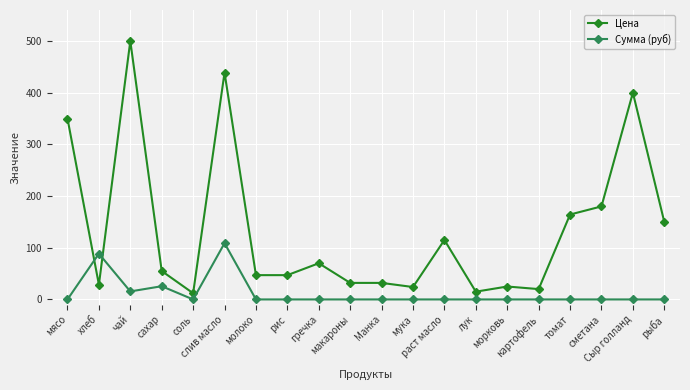

Count the number of data series in this chart.

2